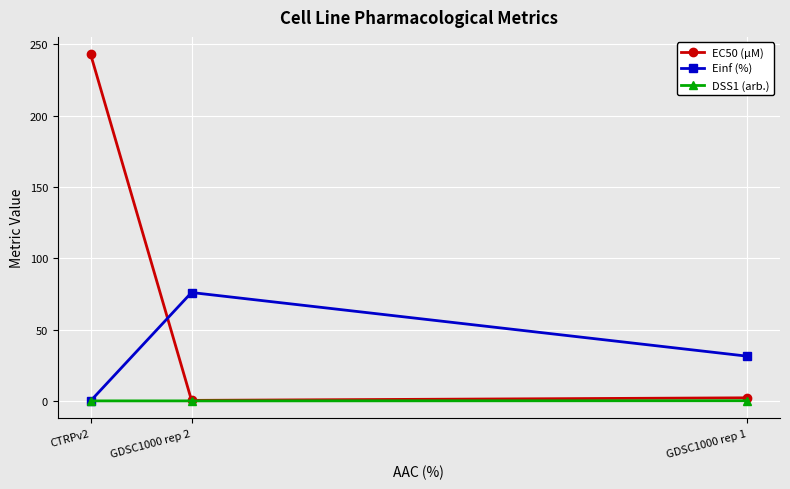

The Einf (%) series shows 107.1 at GDSC1000 rep 2. True or false?

False